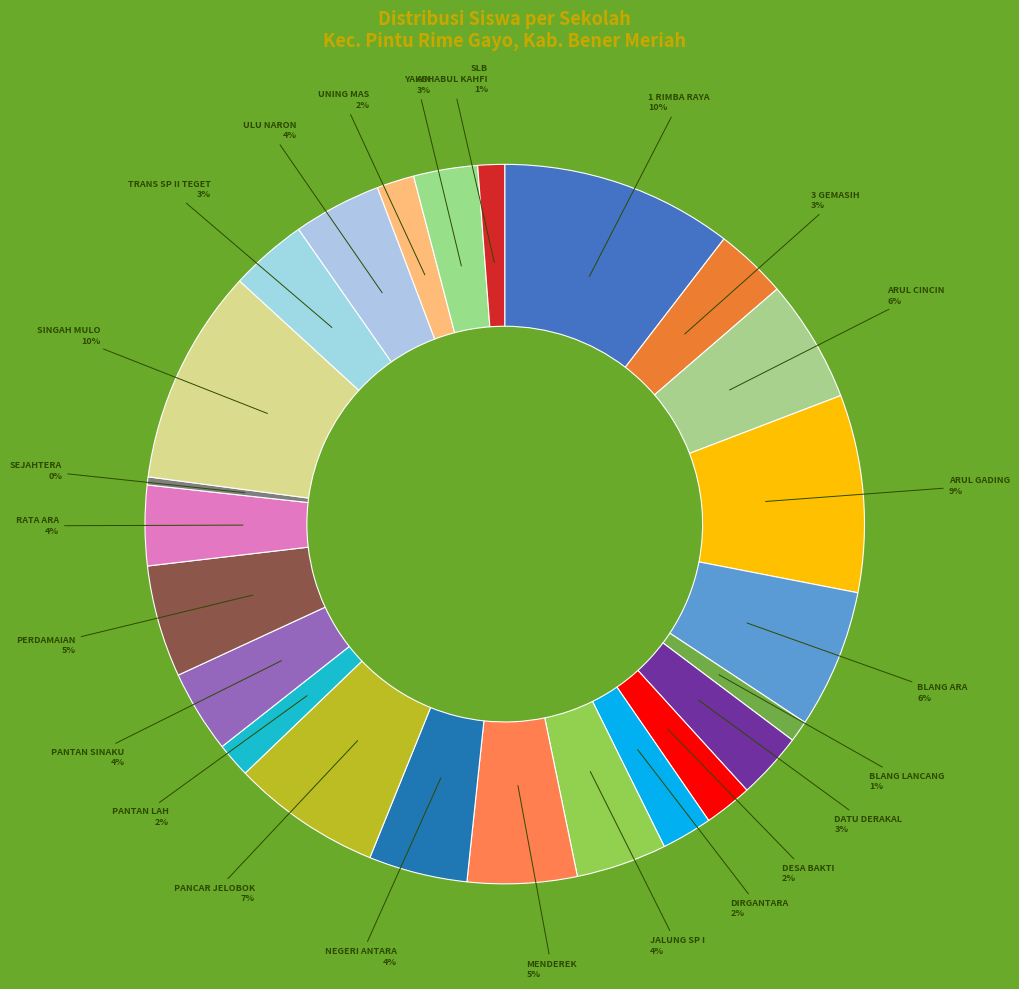

How many segments does this pie chart have?

24